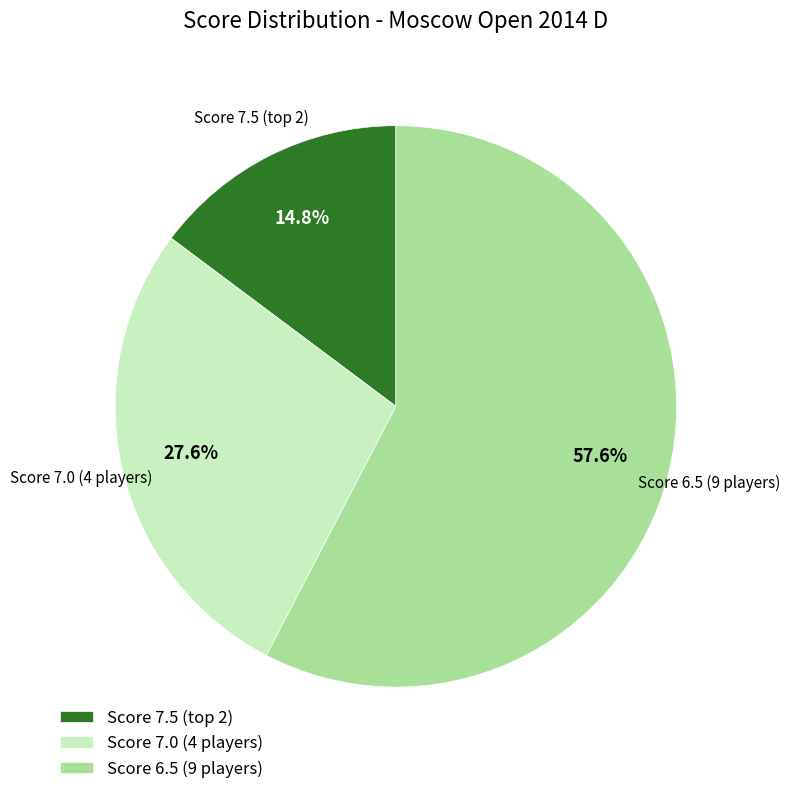

How many slices are in this pie chart?

3